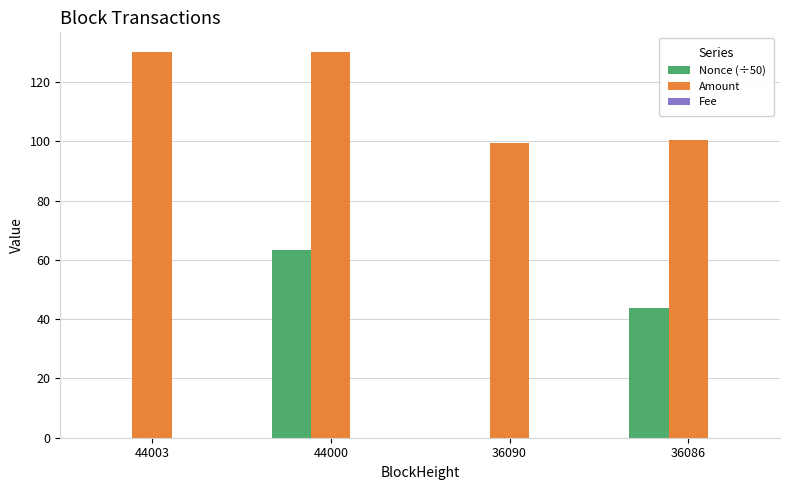

Is it true that Amount equals 25.5 at 36090?

False